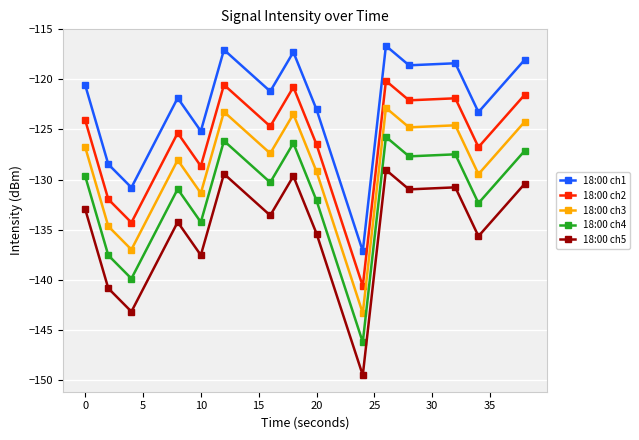

What is the difference between the second highest and second lowest values in the 18:00 ch3 series?

13.8